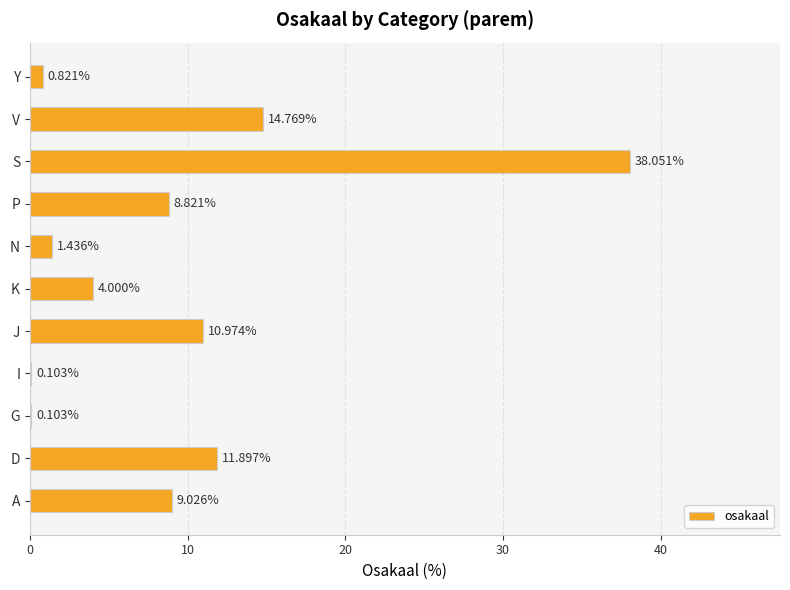

What is the sum of the values at A and J?

20.0